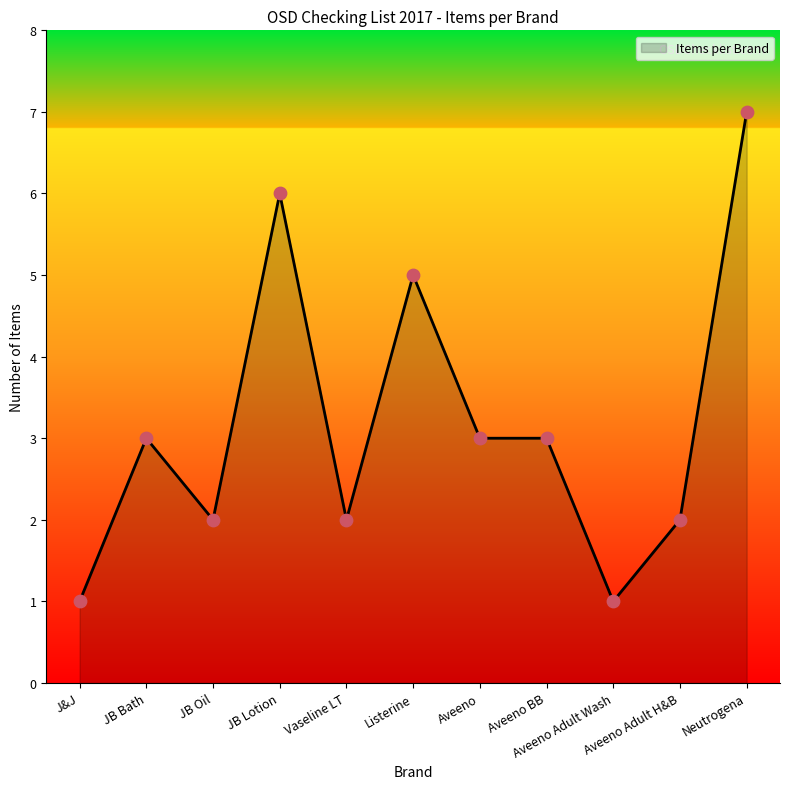

What is the ratio of the value at Listerine to the value at Aveeno?

1.7